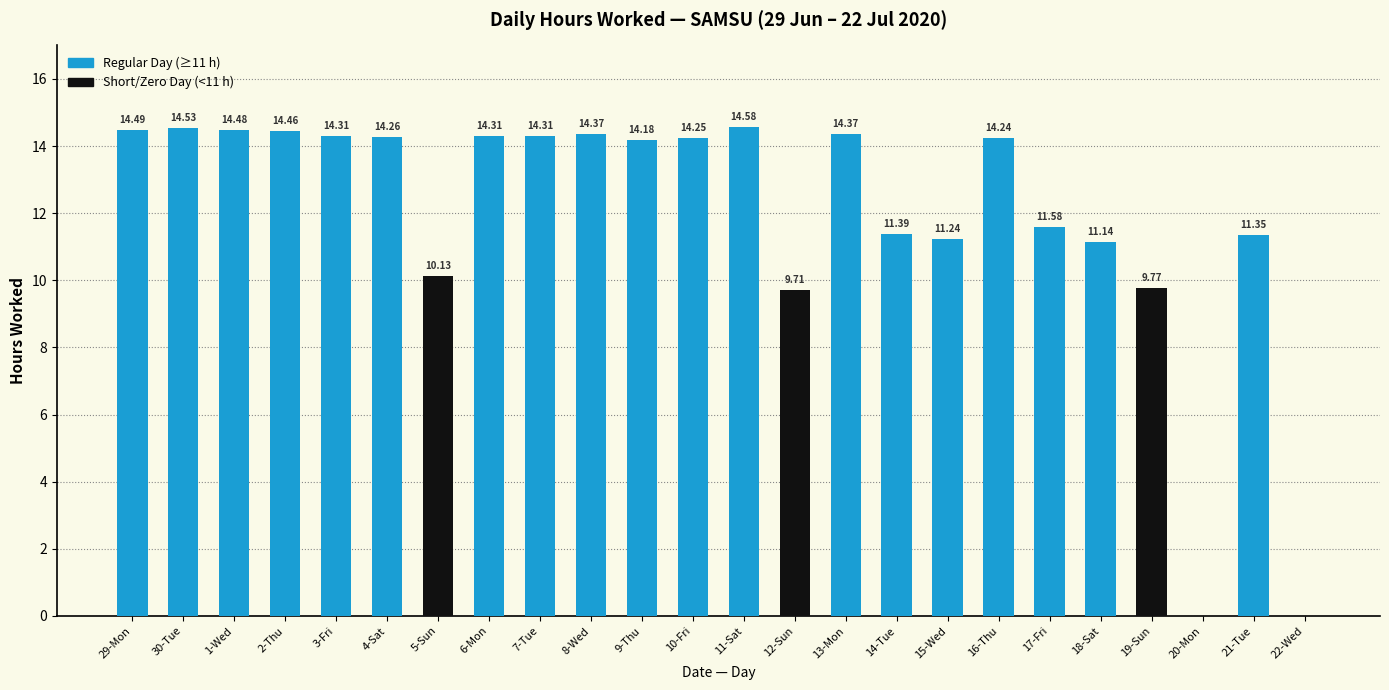

What is the ratio of the value at 5-Sun to the value at 8-Wed?

0.7